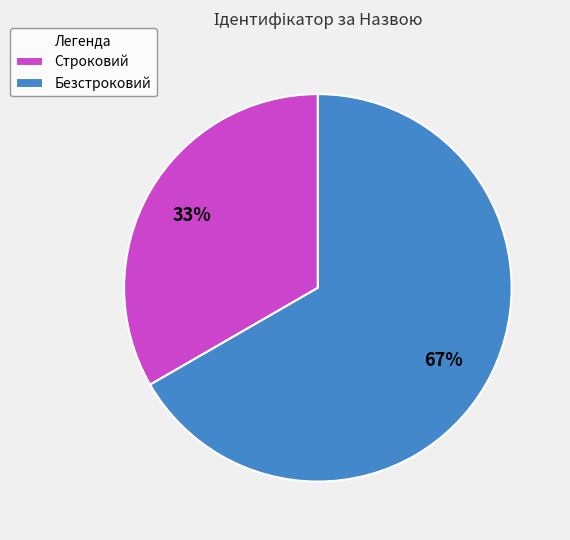

Is the sum of Строковий and Безстроковий greater than half?

Yes